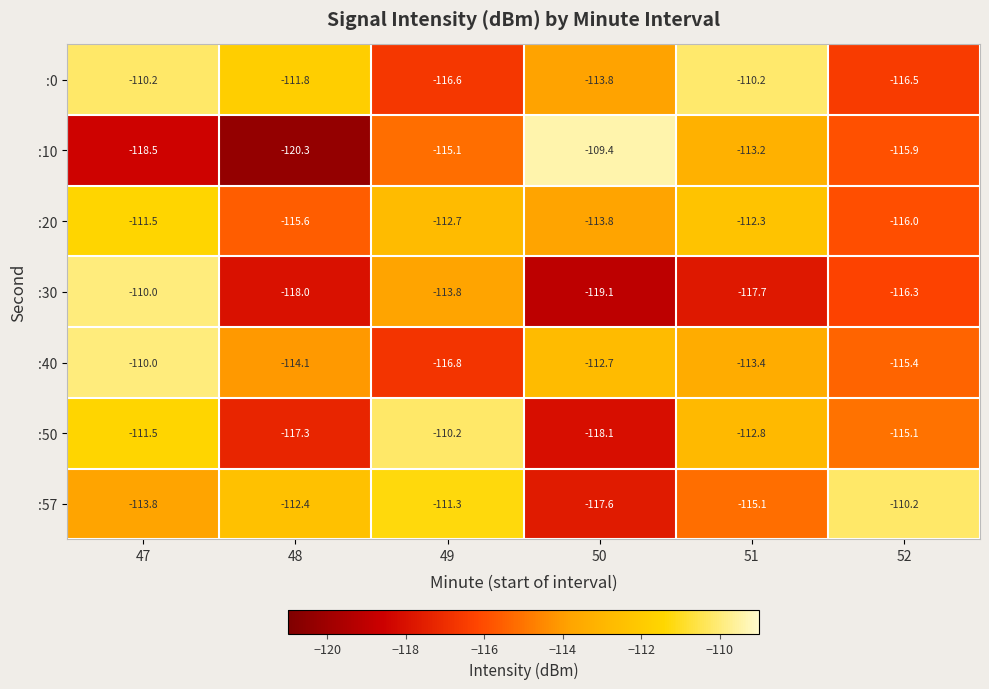

What is the greatest value displayed?

-109.4